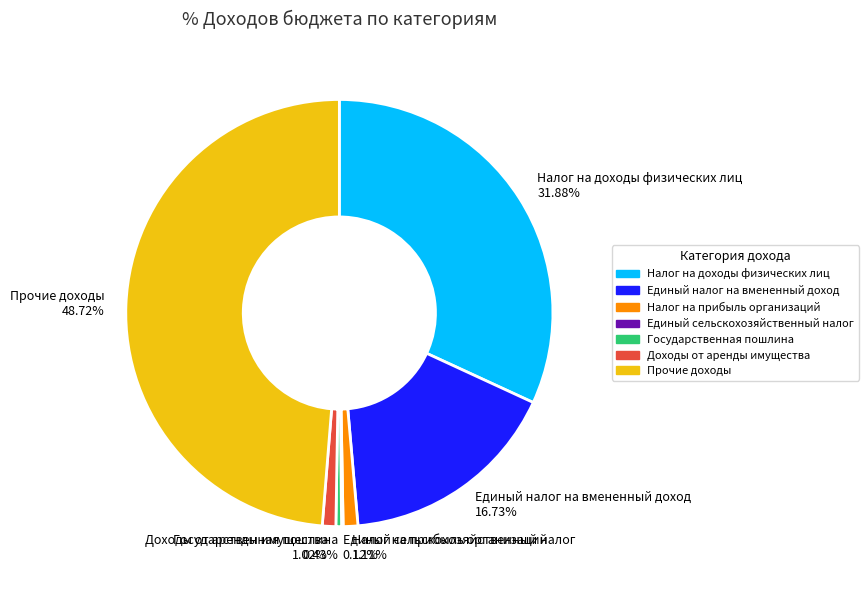

To the nearest percent, what is the difference between the Единый налог на вмененный доход and Государственная пошлина slice percentages?

16%